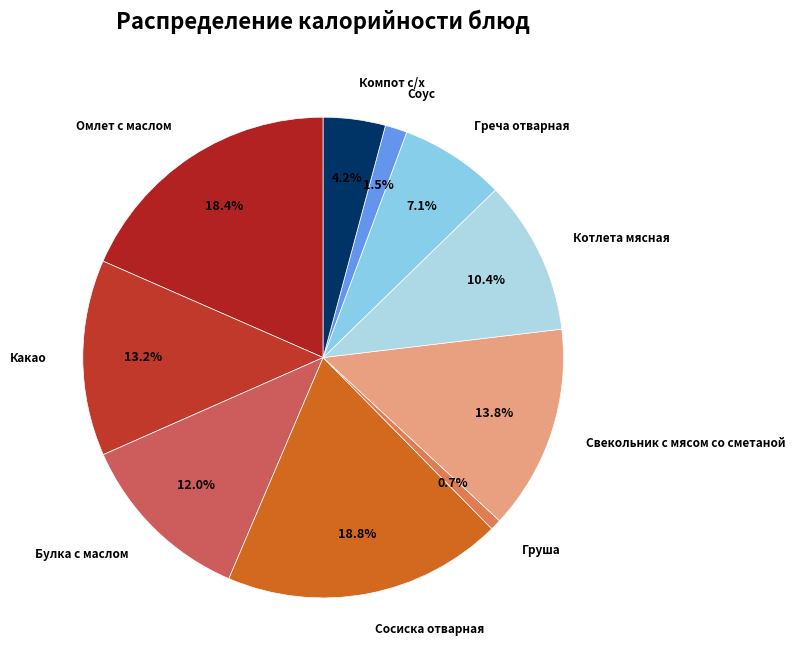

The Сосиска отварная slice represents 19% of the pie. True or false?

True